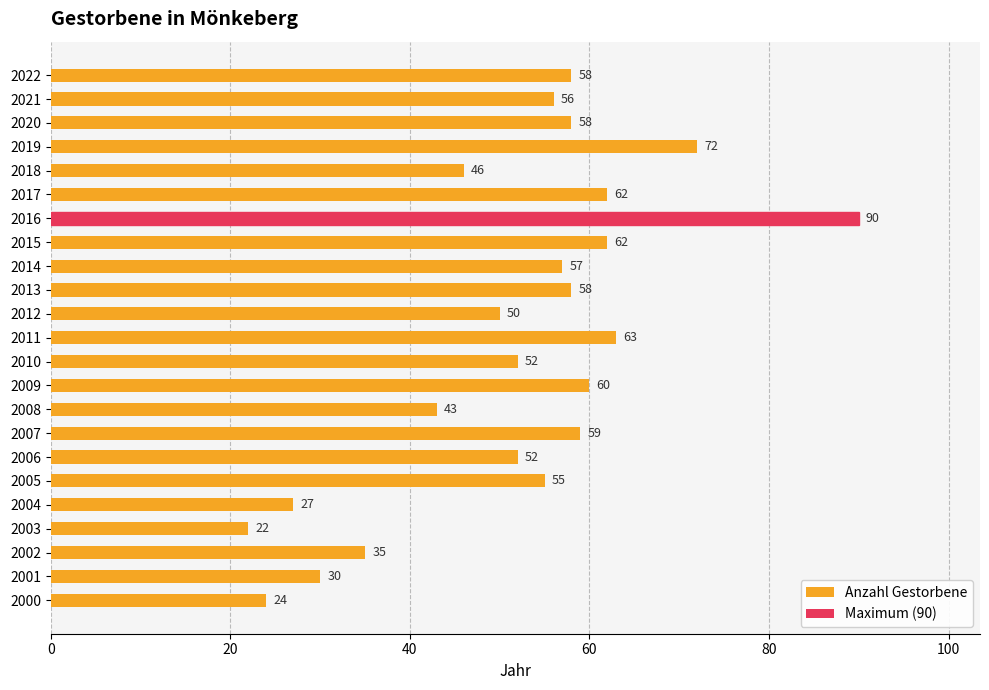

Which category has the highest value across all series?

2016